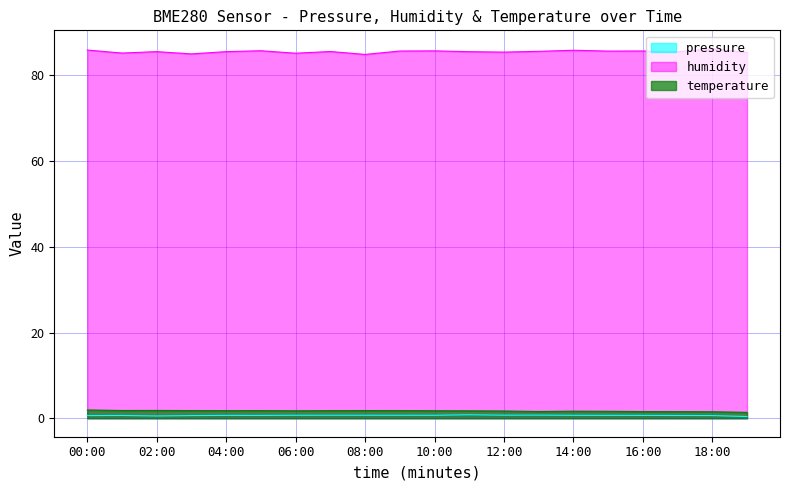

What position from the left is 09:00?

10